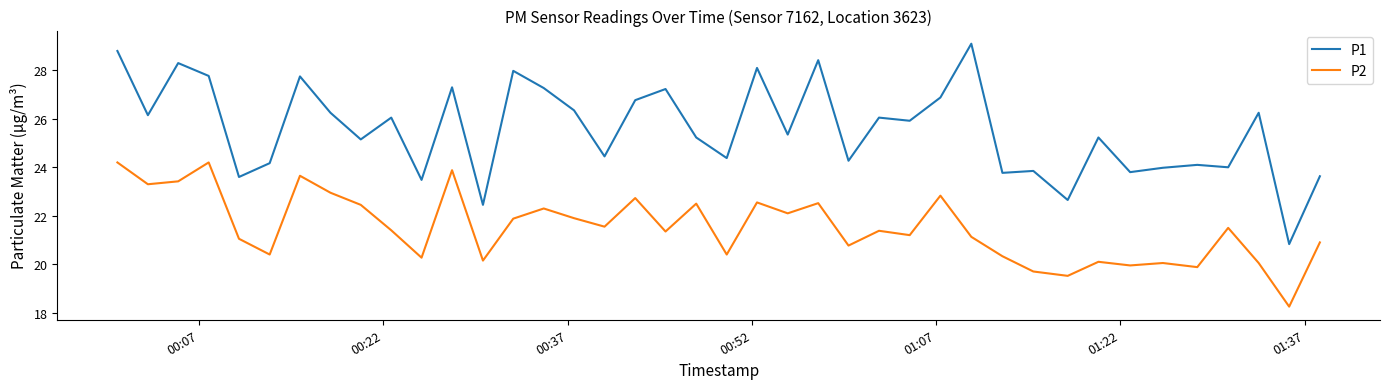

Which series has the largest total across all categories?

P1